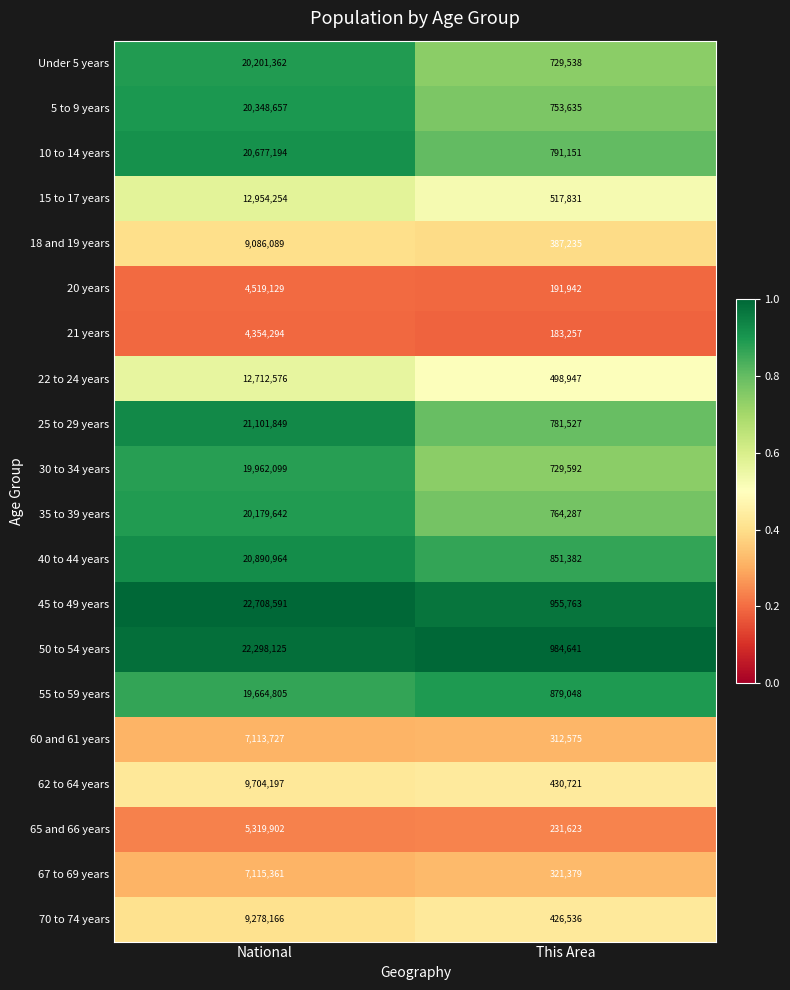

Between National and This Area, which series saw the biggest shift?

45 to 49 years